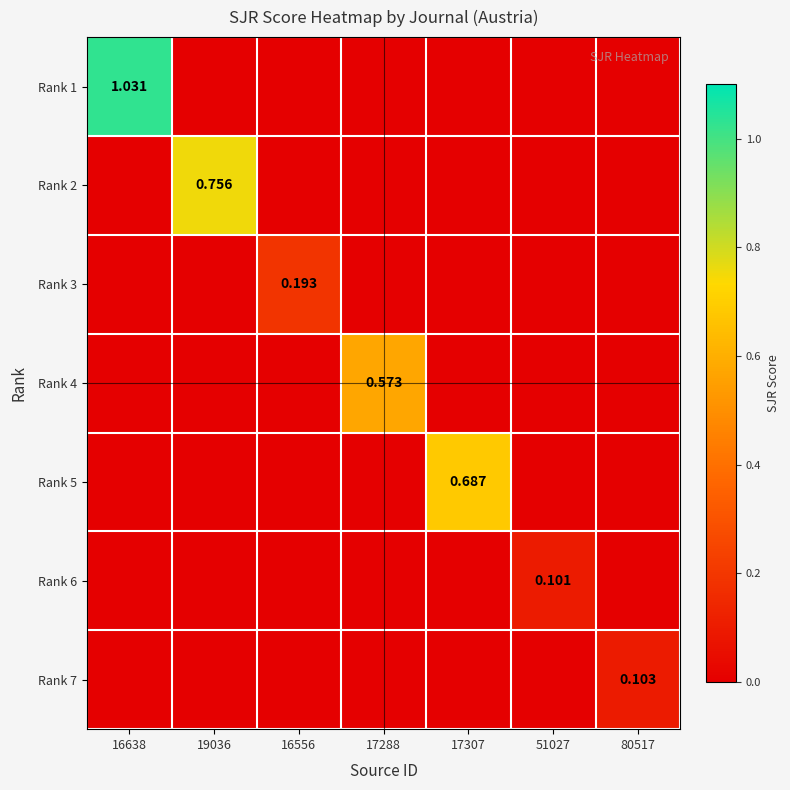

The Rank 3 series shows -0.1 at 17307. True or false?

False